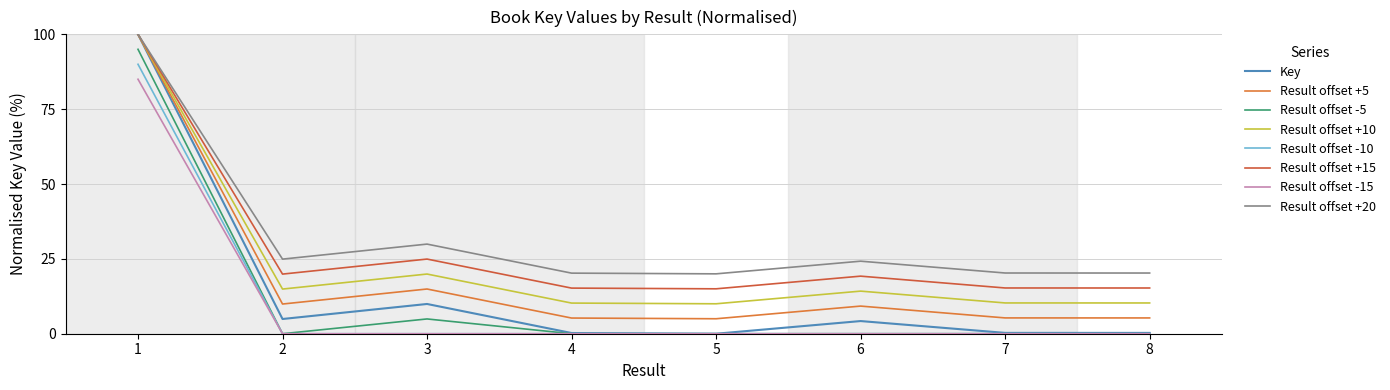

Is this an area chart (filled region under the line)?

No